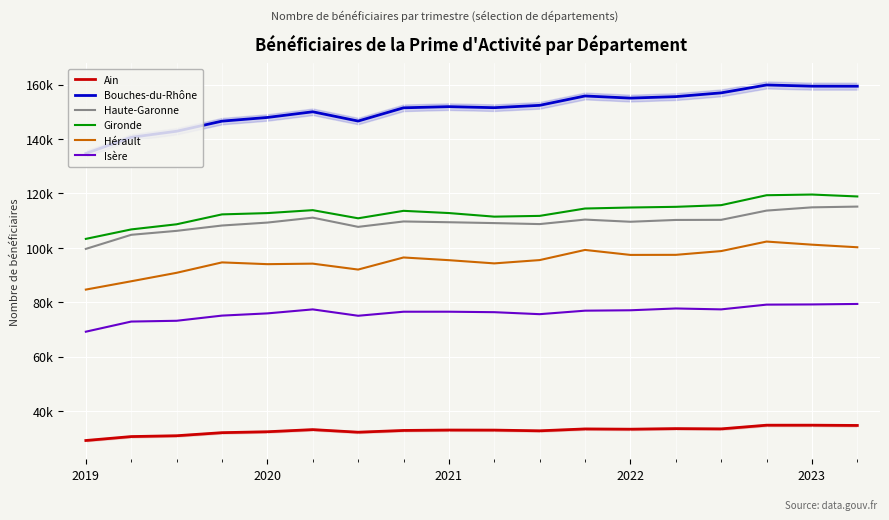

What is the highest value of the Hérault series?

102278